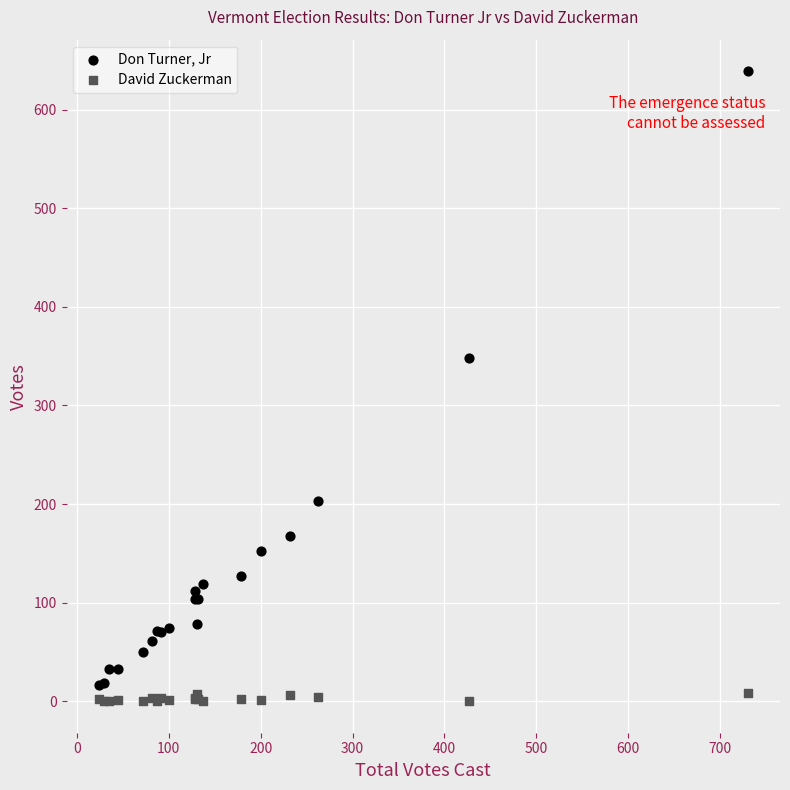

What is the X range (max minus min) for the scatter plot?

706